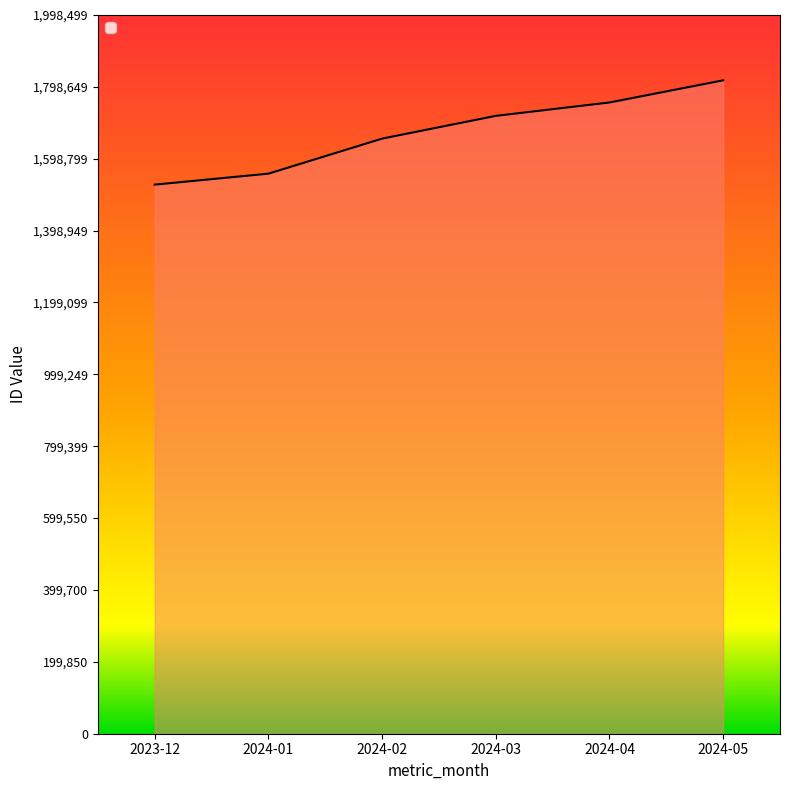

Reading left to right, what are all the values shown in this chart?

1526852	1557303	1654804	1718031	1755238	1816817